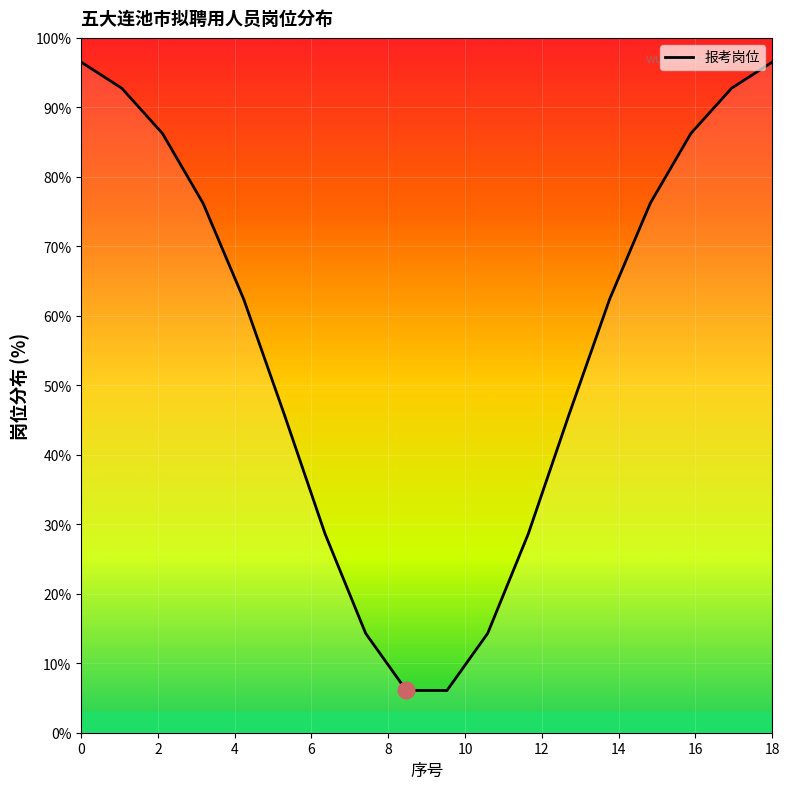

What is the sum of all values?

1017.8